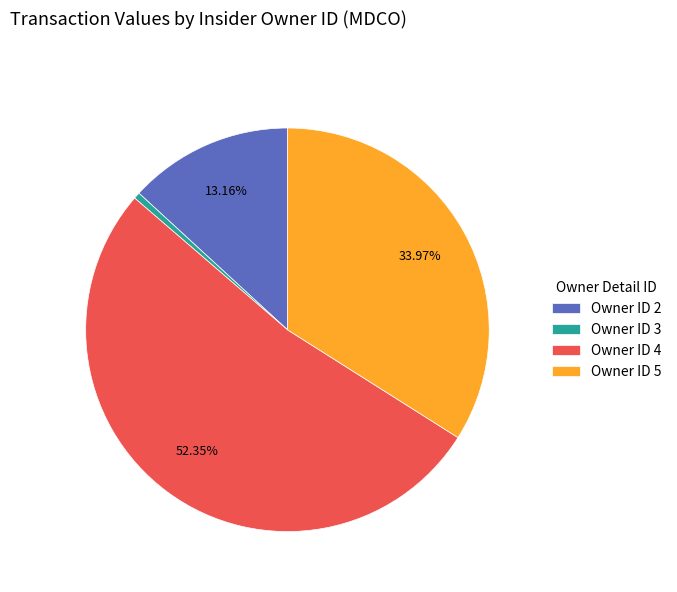

Which slice is the smallest?

Owner ID 3